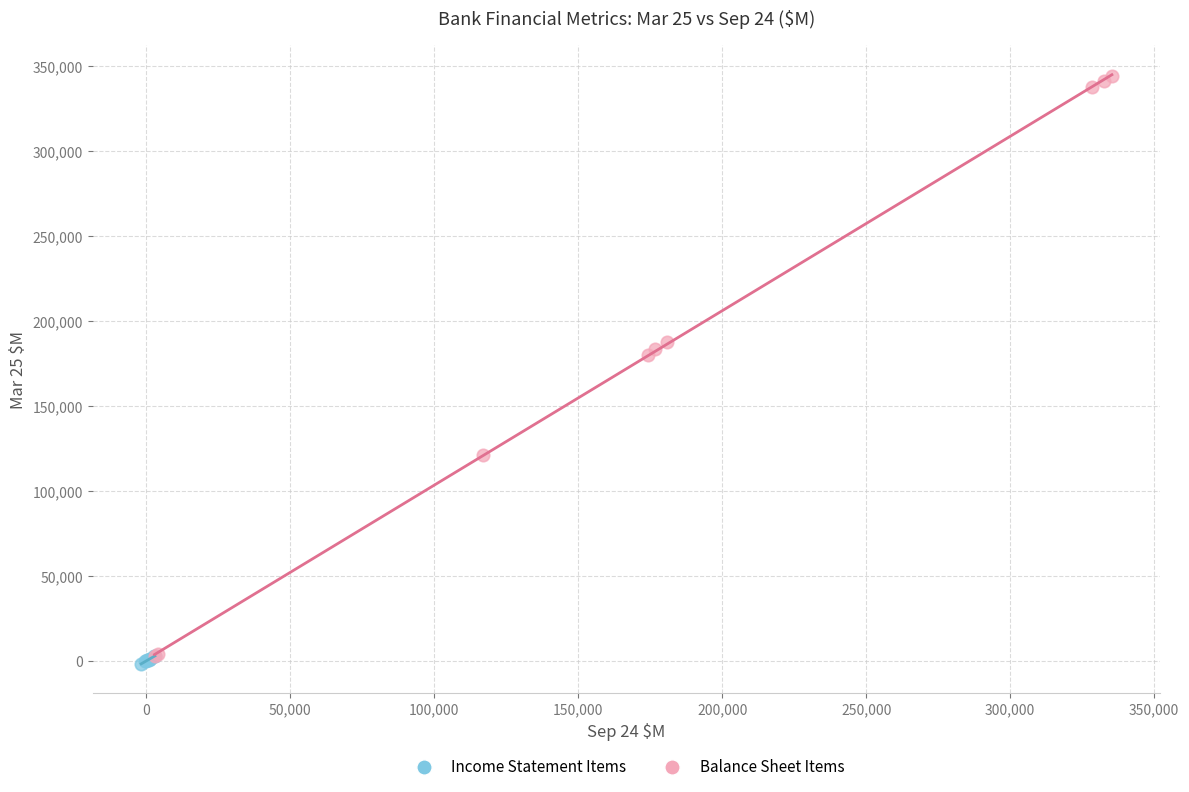

Which series reaches the maximum Y coordinate?

Balance Sheet Items